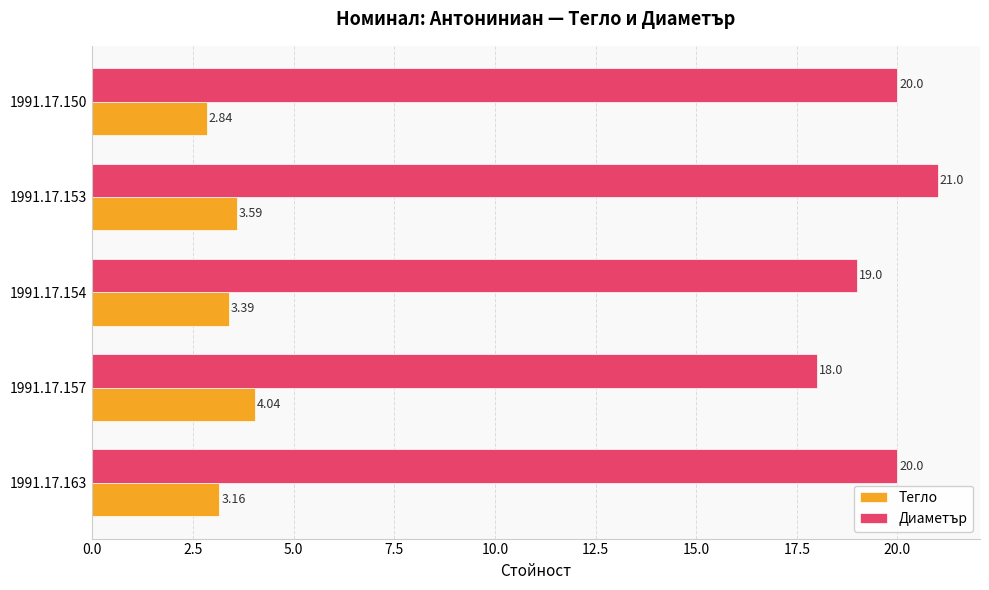

What is the difference between the maximum and minimum values in the Тегло series?

1.2